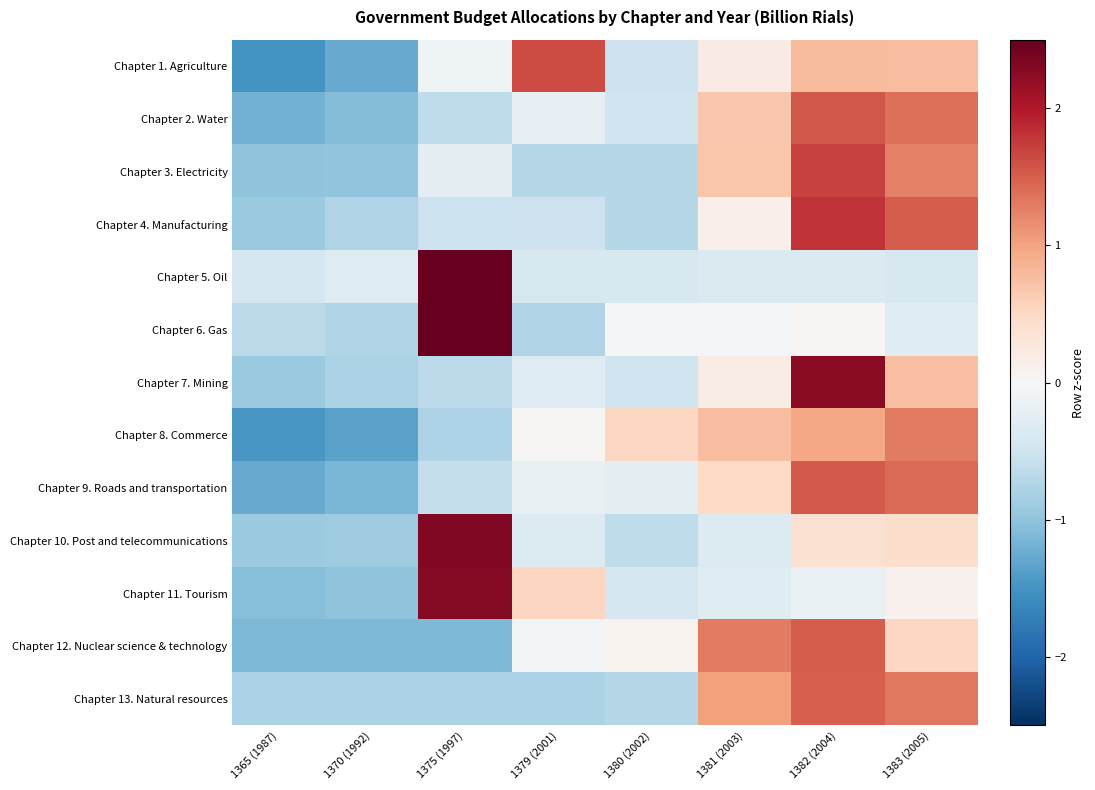

At which category is the sum across all series the highest?

1382 (2004)